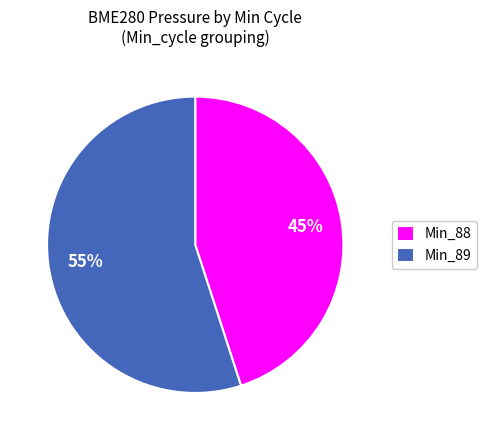

The Min_88 slice represents 56% of the pie. True or false?

False